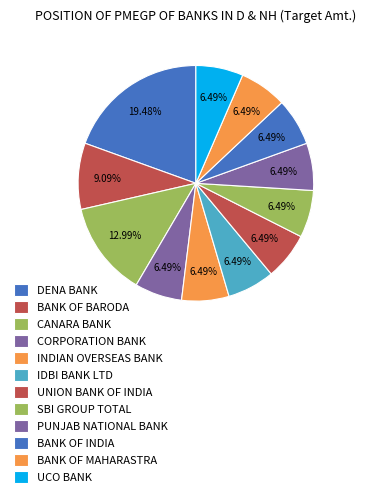

What is the largest slice in the pie chart?

DENA BANK